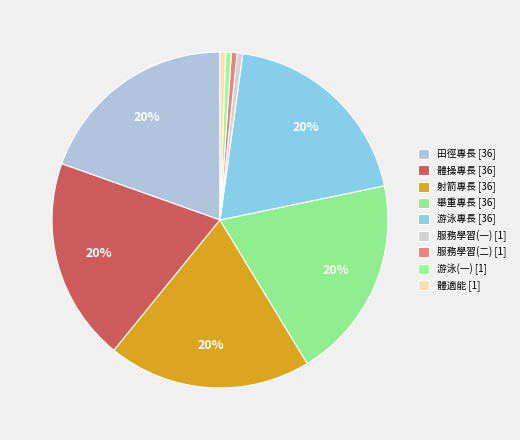

To the nearest percent, what percentage of the pie is 體適能 [1]?

1%